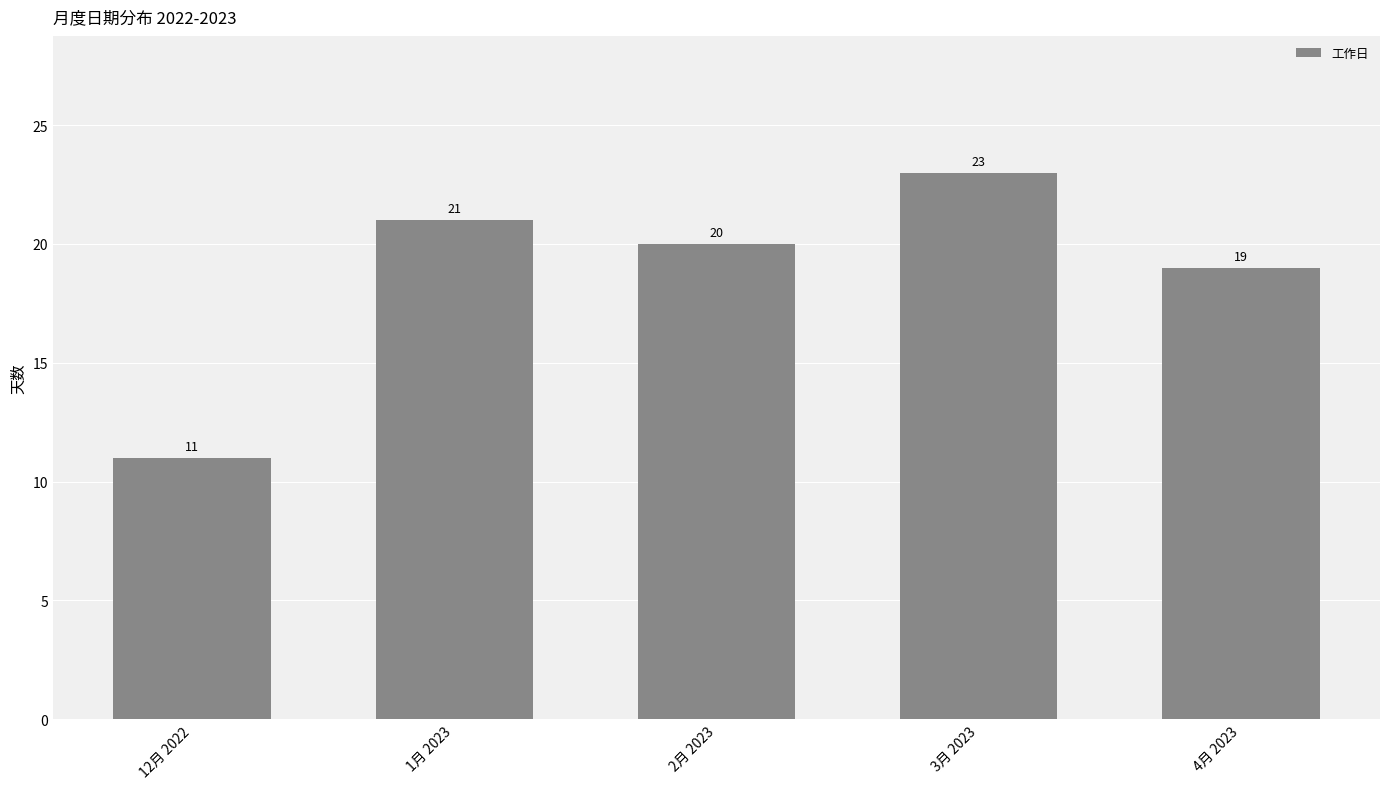

Count the number of categories in the chart.

5